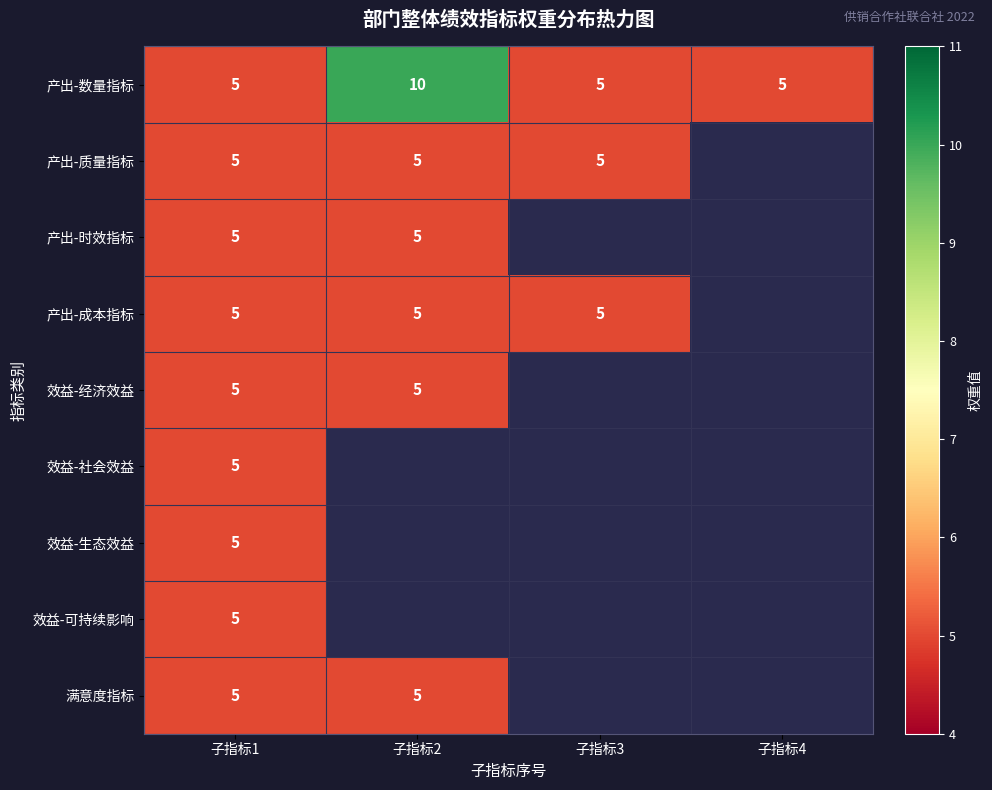

At how many categories does at least one series exceed 9?

1